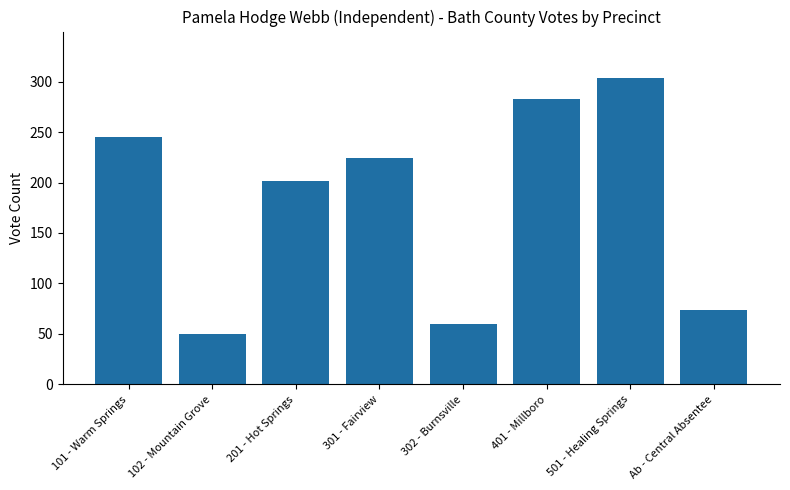

What is the value of the 2nd bar from the left?

50